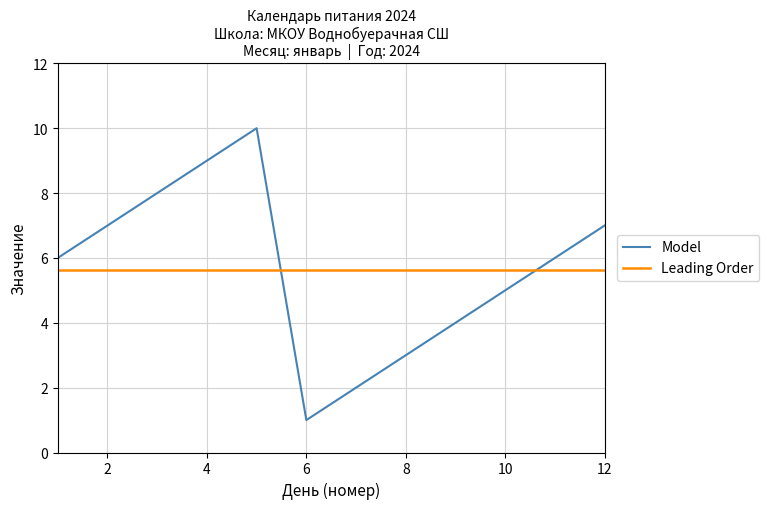

Which category has the lowest value in the Model series?

6